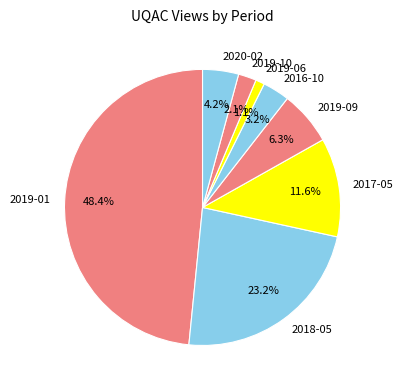

To the nearest percent, what is the difference between the 2019-09 and 2018-05 slice percentages?

17%